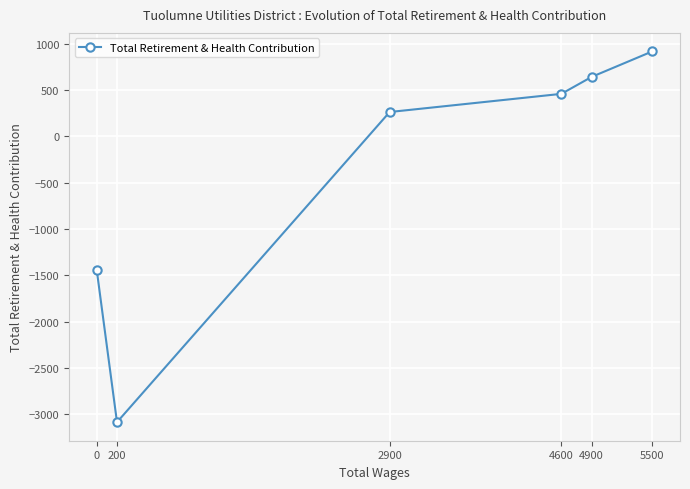

Between 5500 and 4900, which is larger?

5500